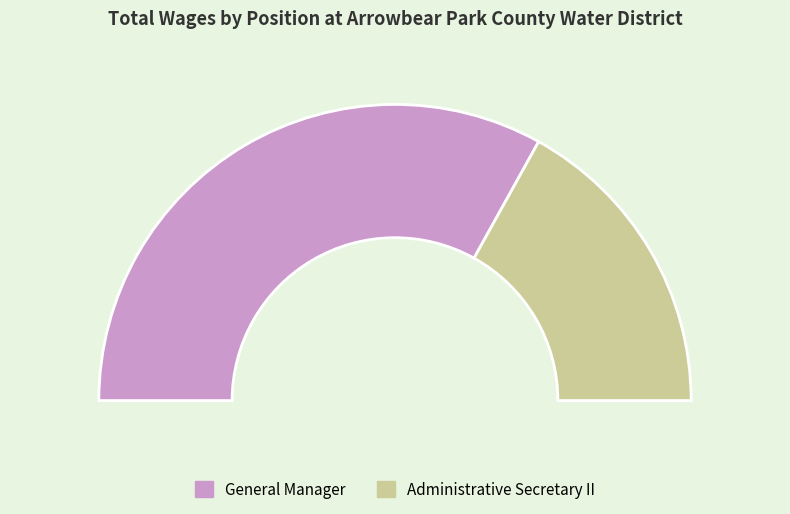

Which slice represents more than half of the pie?

General Manager